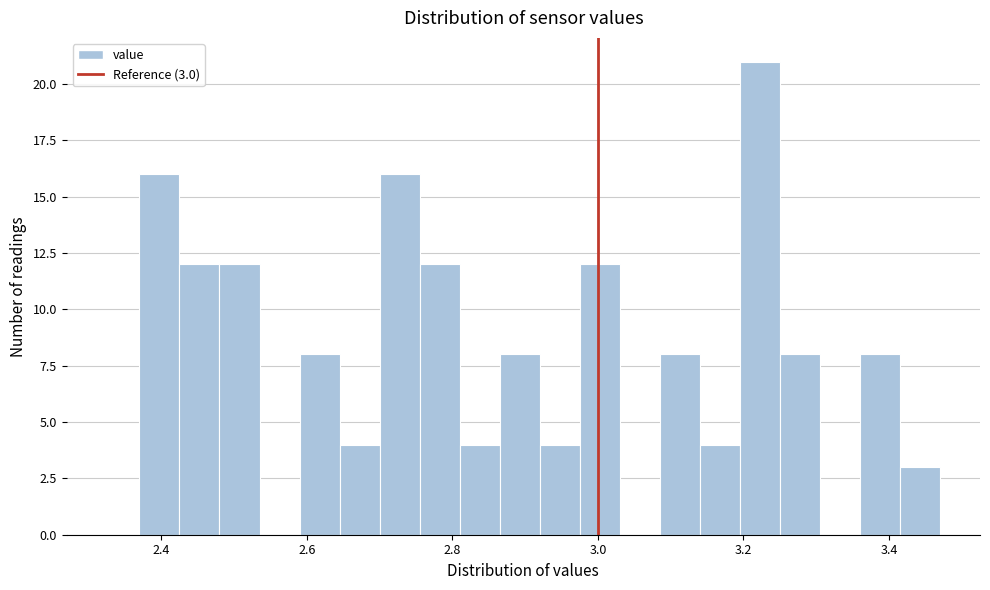

Read against the x-axis, roughly where is the centre of the tallest bar?

3.22